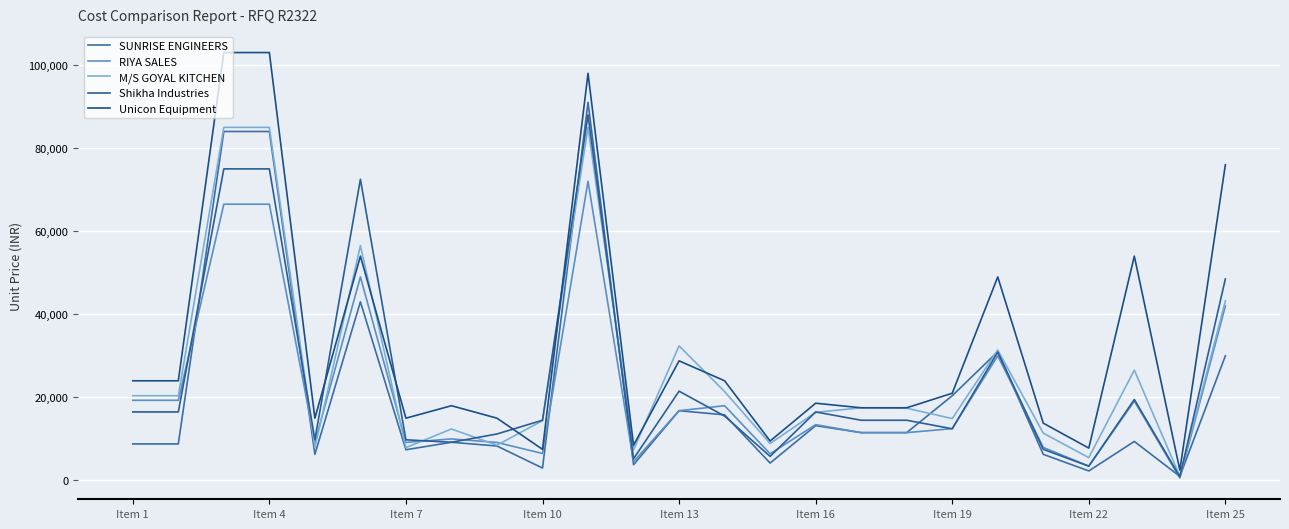

Is this an area chart (filled region under the line)?

No